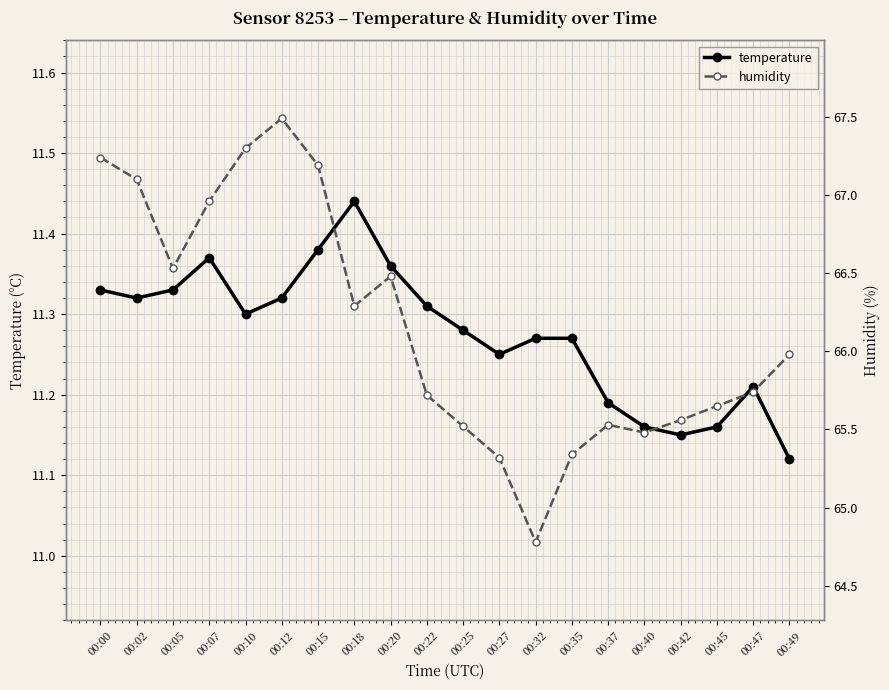

The temperature series shows 17.0 at 00:05. True or false?

False